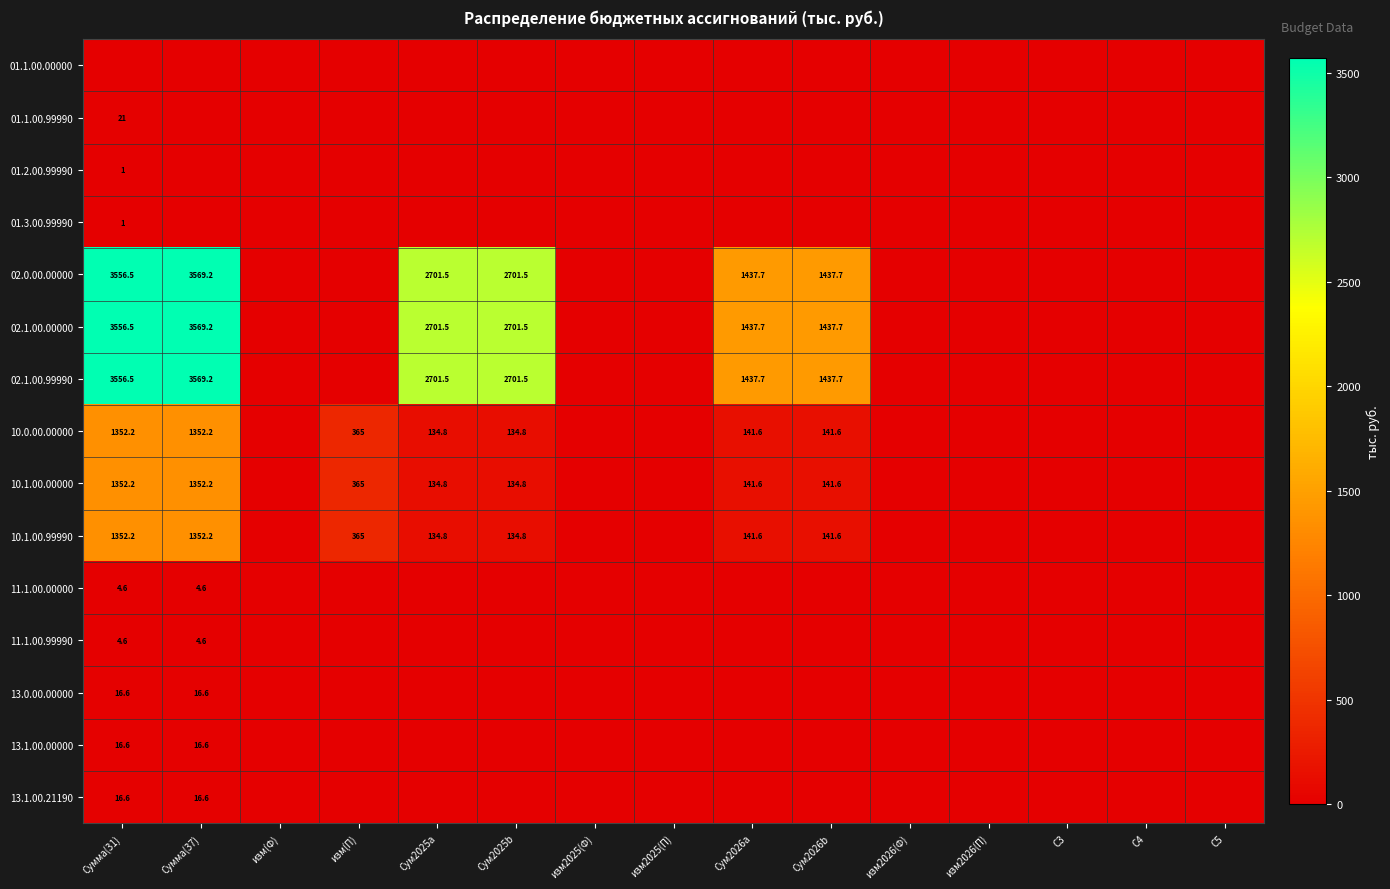

Is it true that 11.1.00.99990 equals 3.1 at Сумма(31)?

False